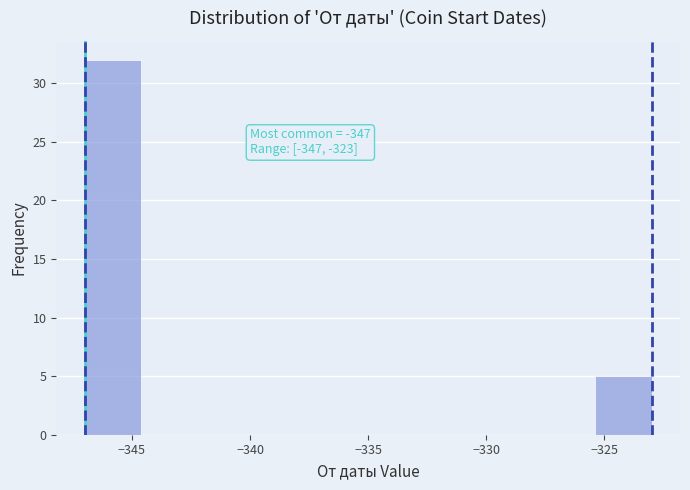

Which range on the x-axis has the tallest bar?

-347.0 to -344.6